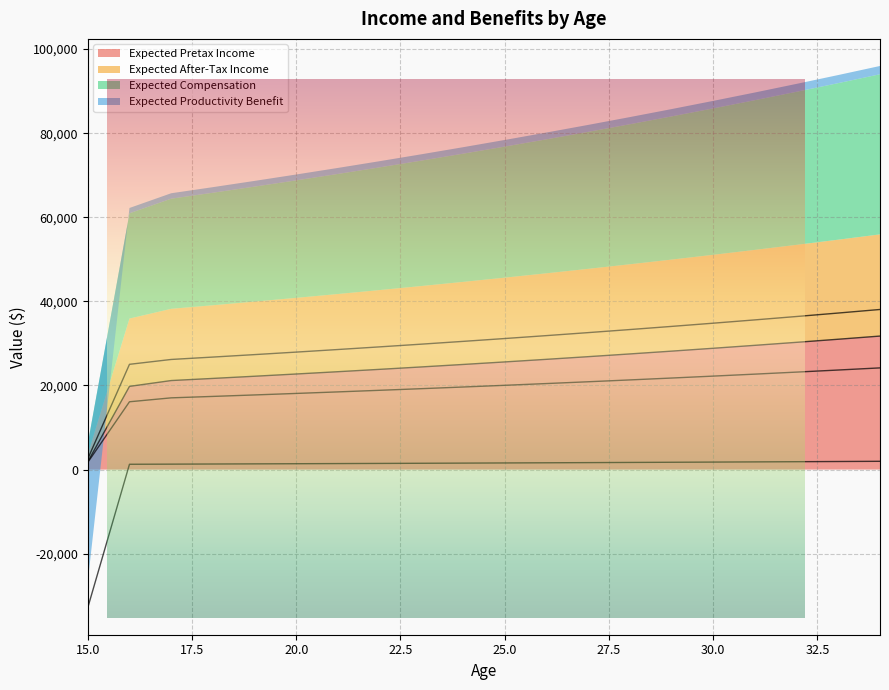

At which category is the sum across all series the highest?

34